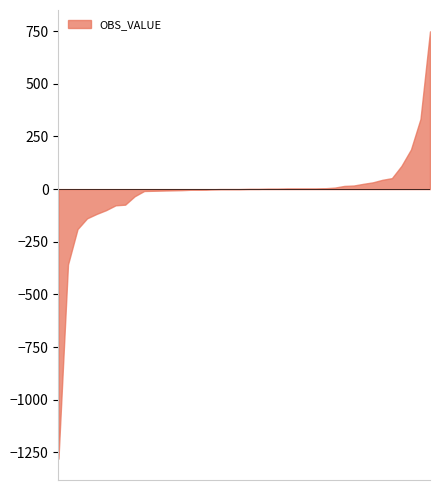

How many categories are shown in the chart?

40